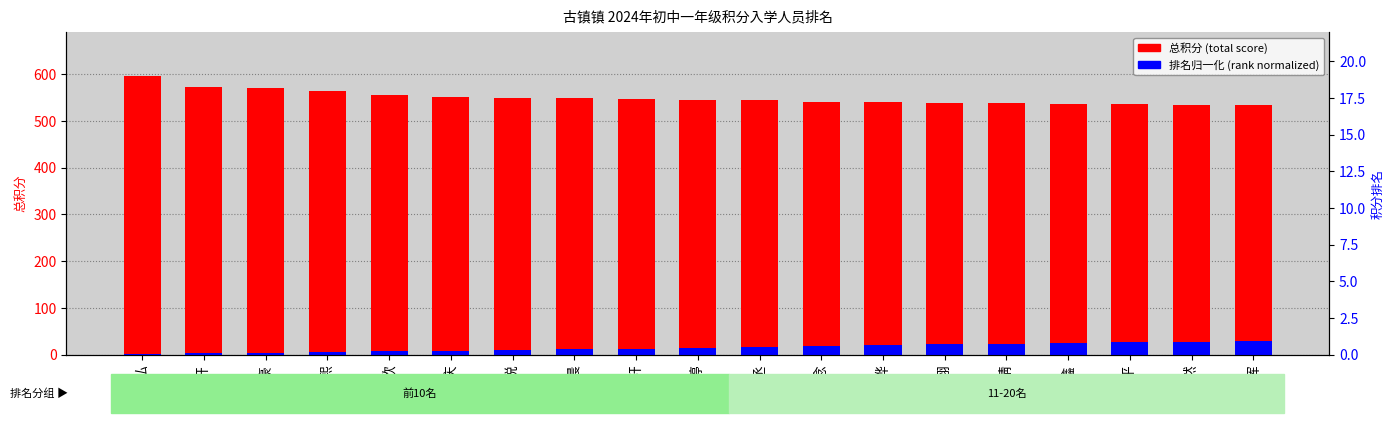

How many data points in total score are above 544?

10